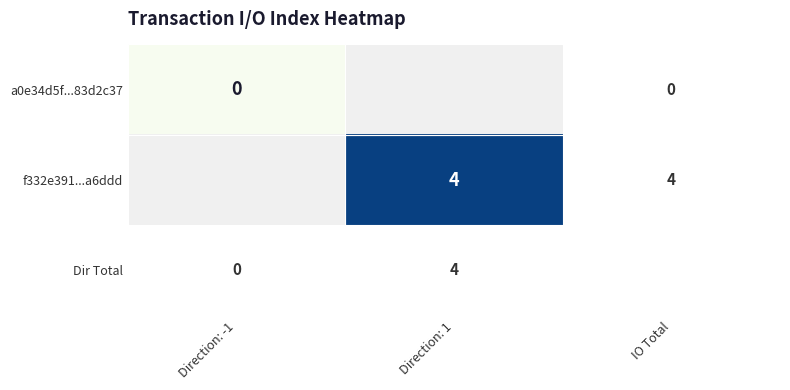

Is the value of f332e391...a6ddd at Direction: 1 greater than the value of a0e34d5f...83d2c37 at Direction: -1?

Yes